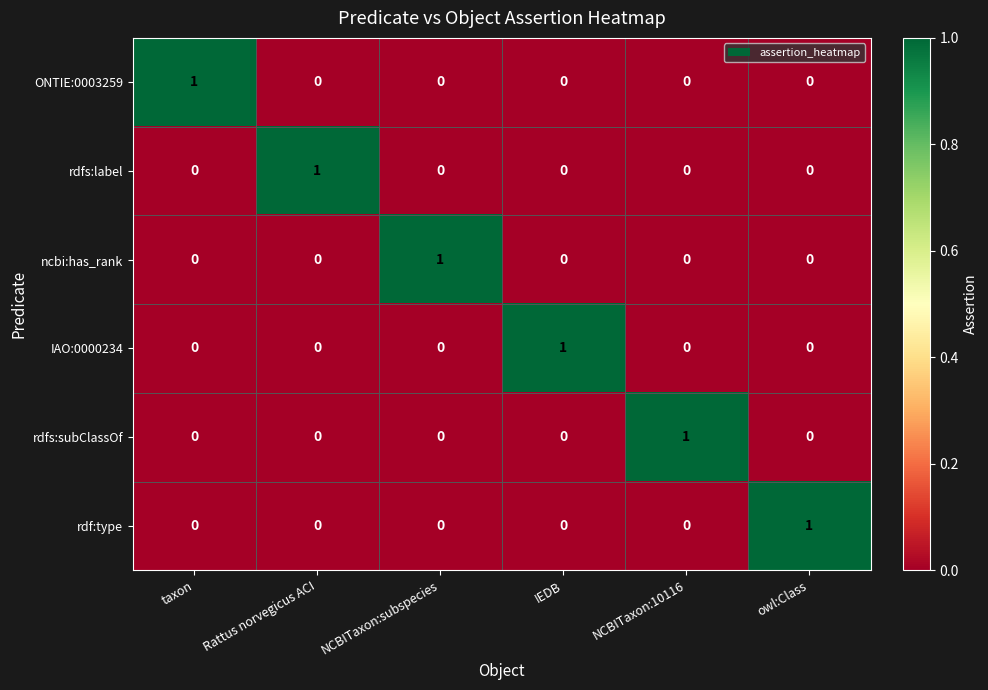

What is the spread (max minus min) of values at owl:Class?

1